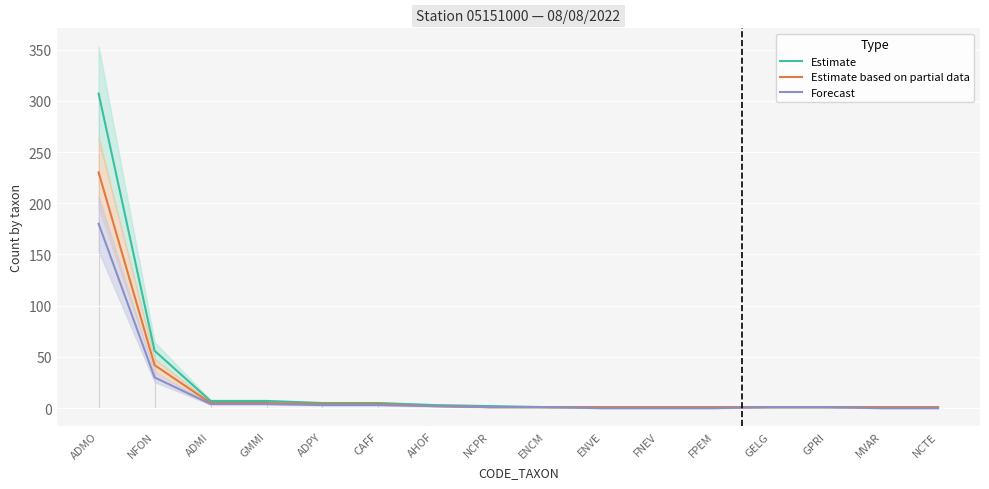

What is the average value of the Forecast series?

14